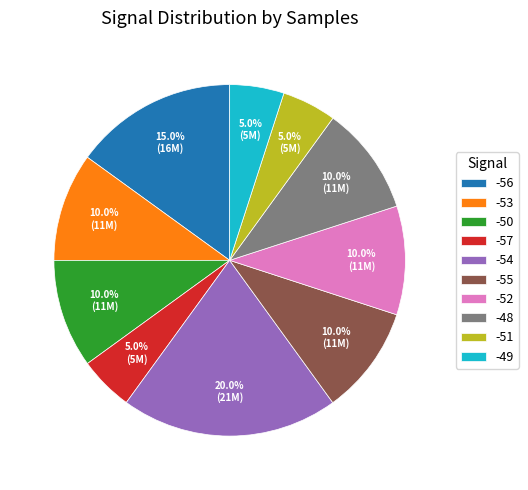

How many segments does this pie chart have?

10